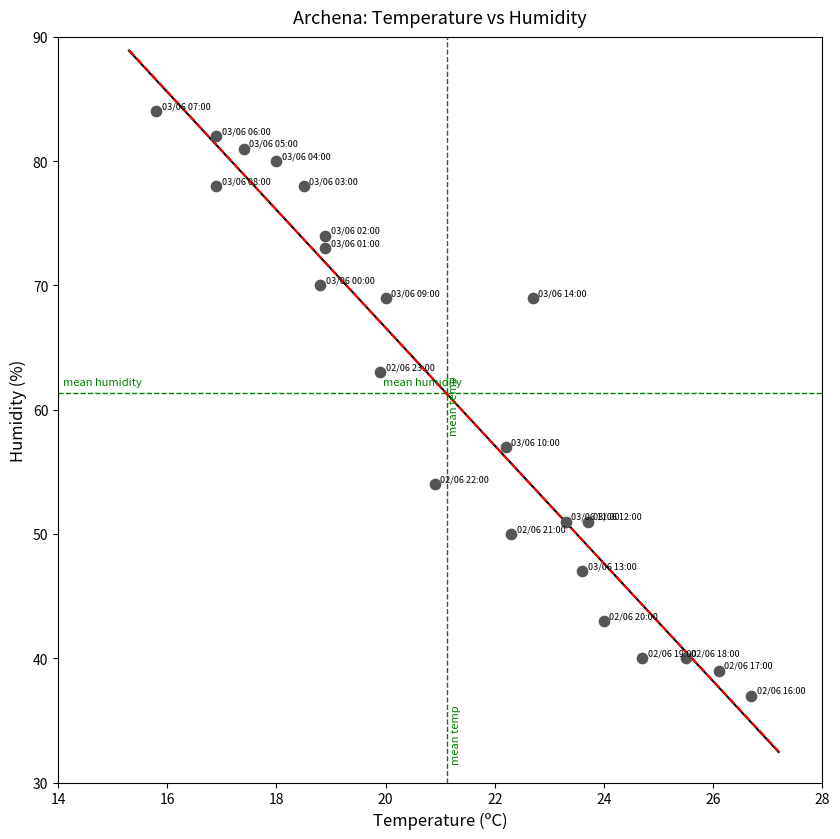

What is the range of Y values (max minus min)?

47